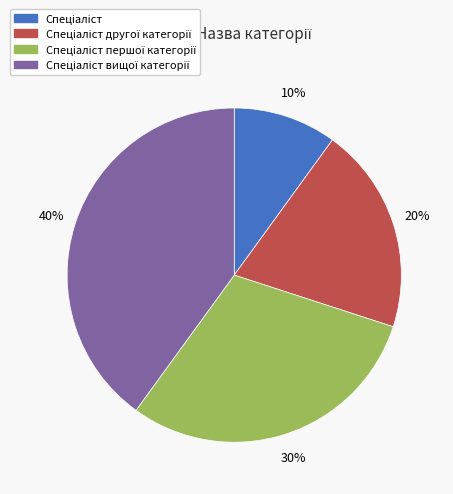

Does any single category account for the majority?

No